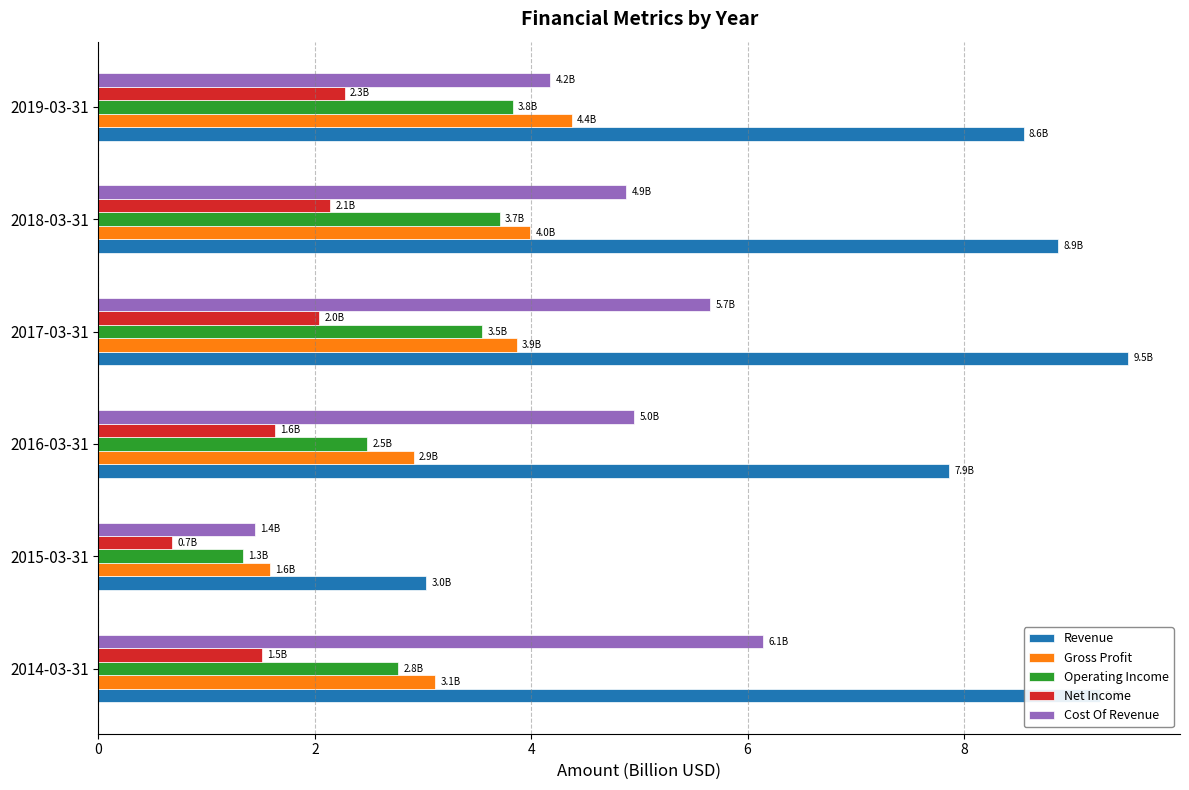

What is the sum of all Cost Of Revenue values?

27.3